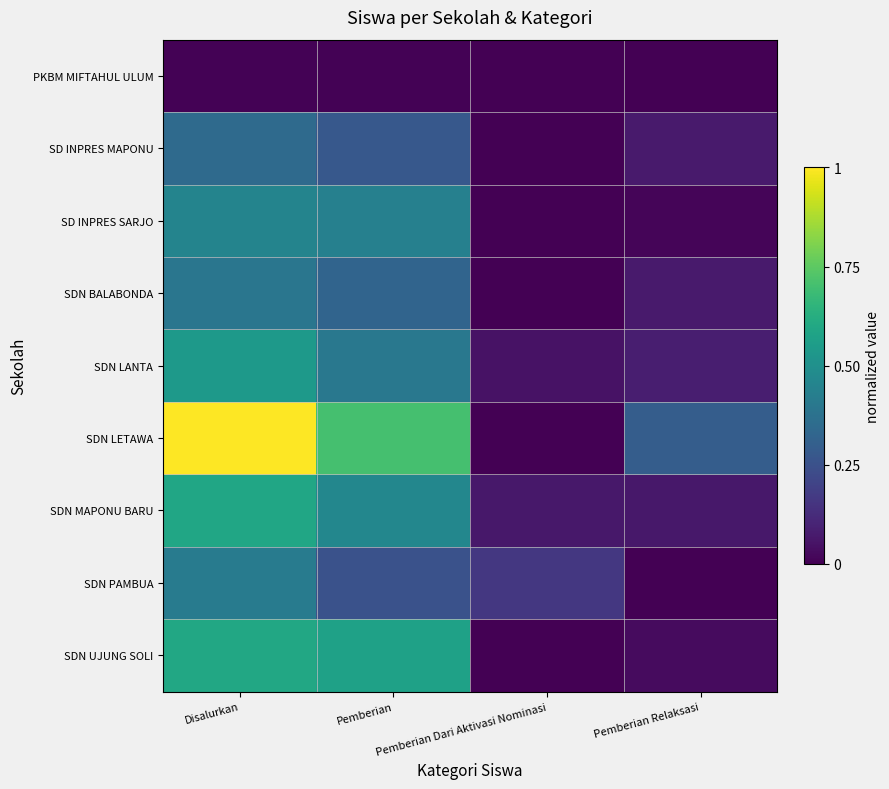

How many series are shown in this chart?

9